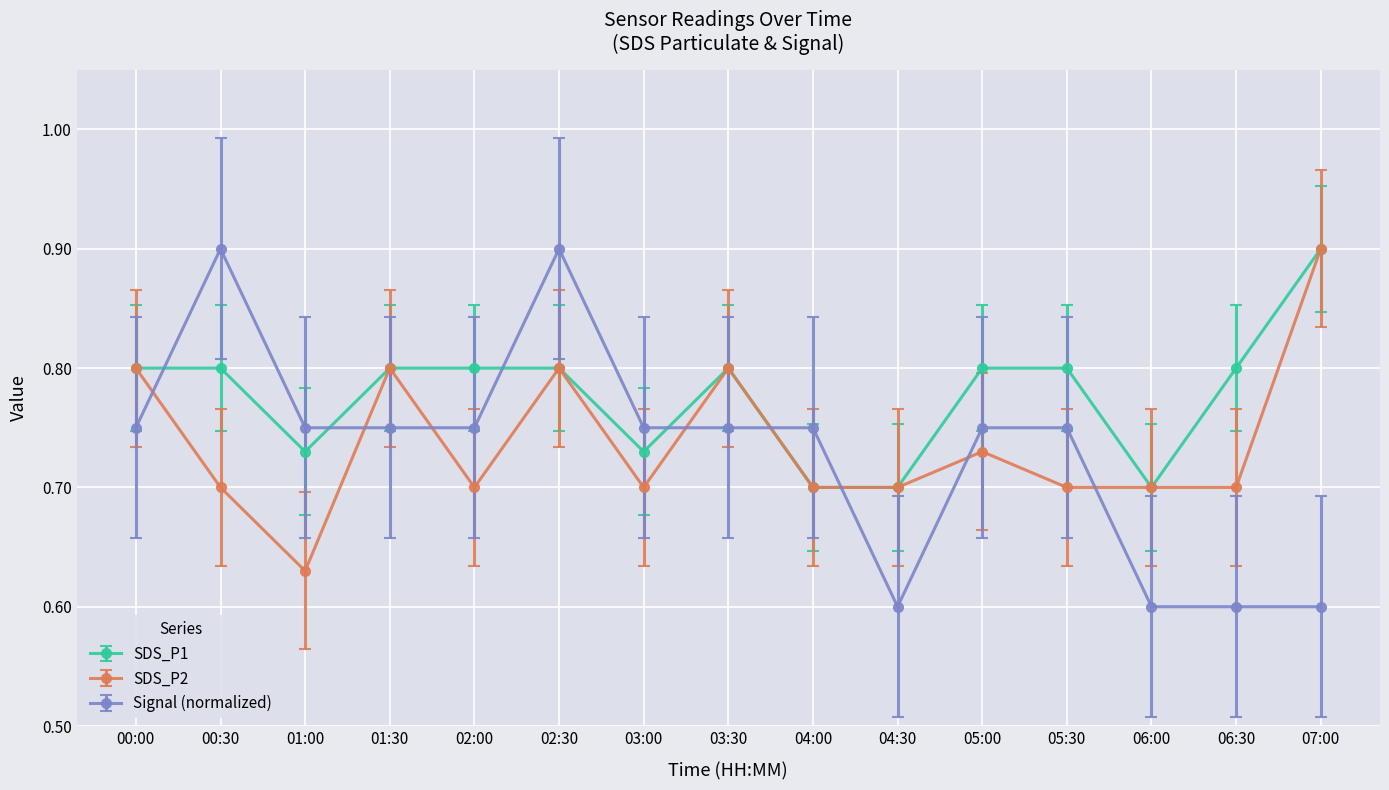

True or false: SDS_P1 and Signal (normalized) cross at least once.

True